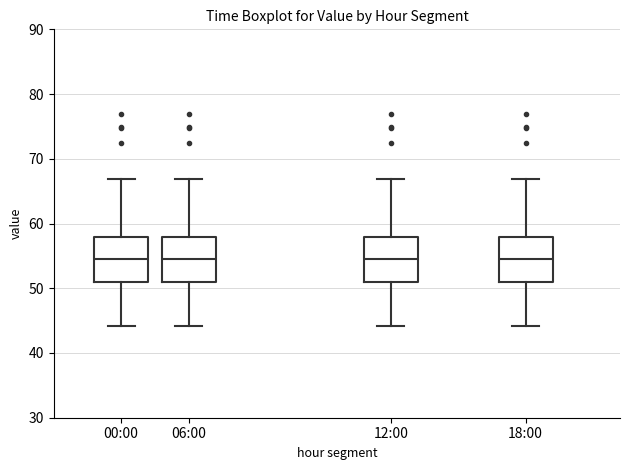

Where does the lower whisker of the box for 00:00 end on the y-axis? The values are not printed on the chart, so give them approximately, as read against the axis.

44